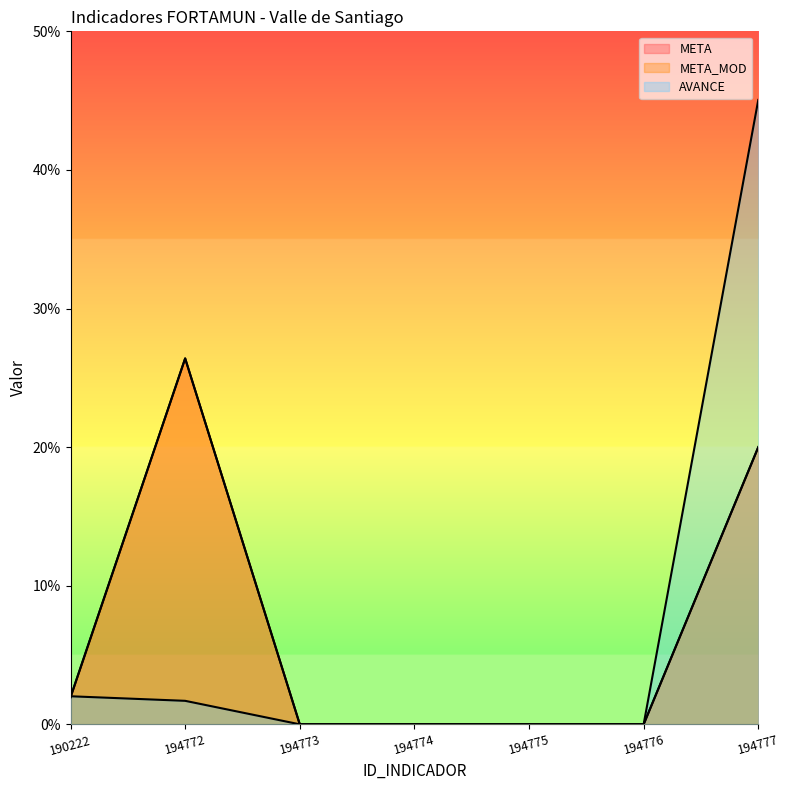

At 194773, list the series in order from smallest to largest.

META, META_MOD, AVANCE